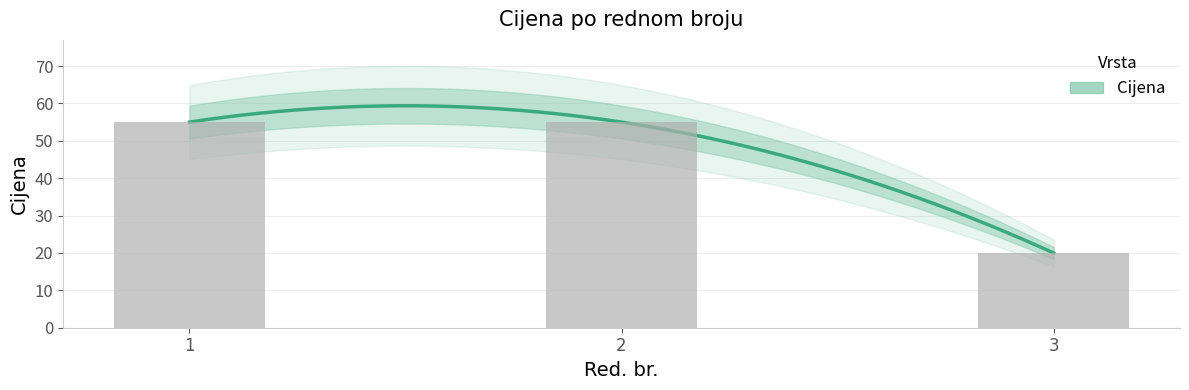

Rank the categories by value from lowest to highest.

3, 1, 2